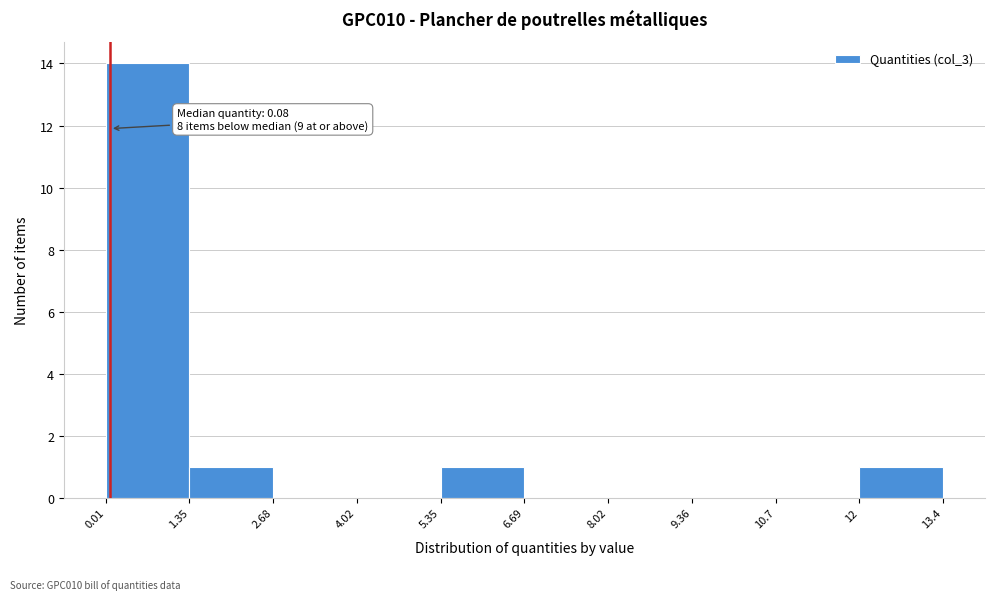

Which range on the x-axis has the tallest bar?

0.01 to 1.35